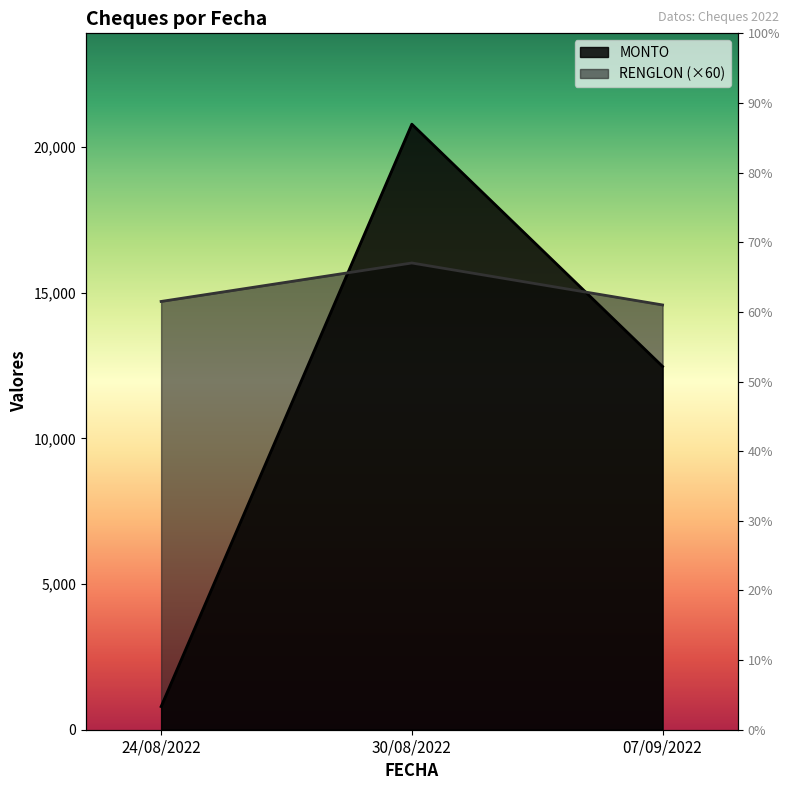

Rank the series at 07/09/2022 from lowest to highest value.

MONTO, RENGLON